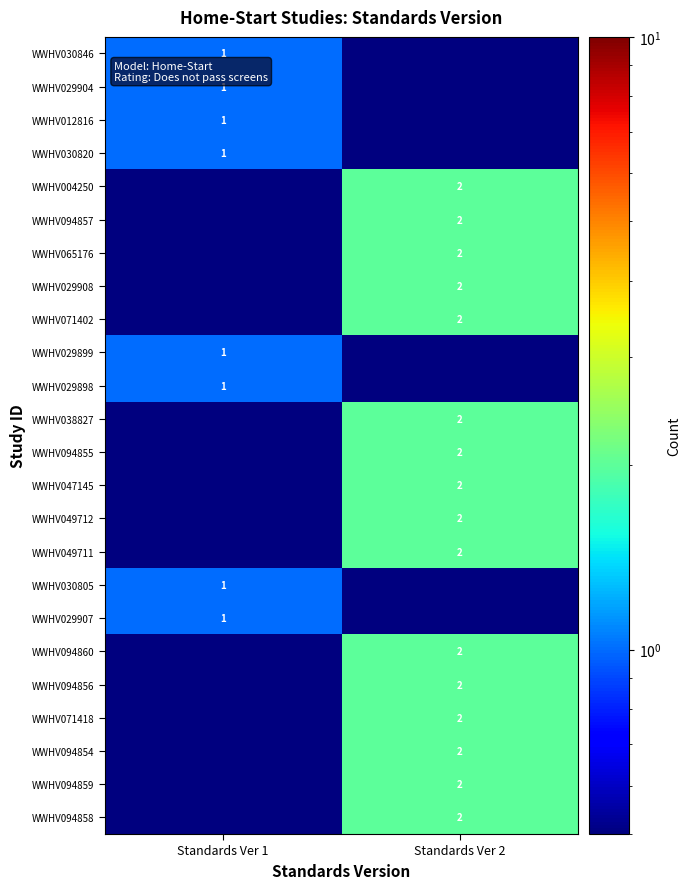

The WWHV030820 series shows 1.0 at Standards Ver 1. True or false?

True